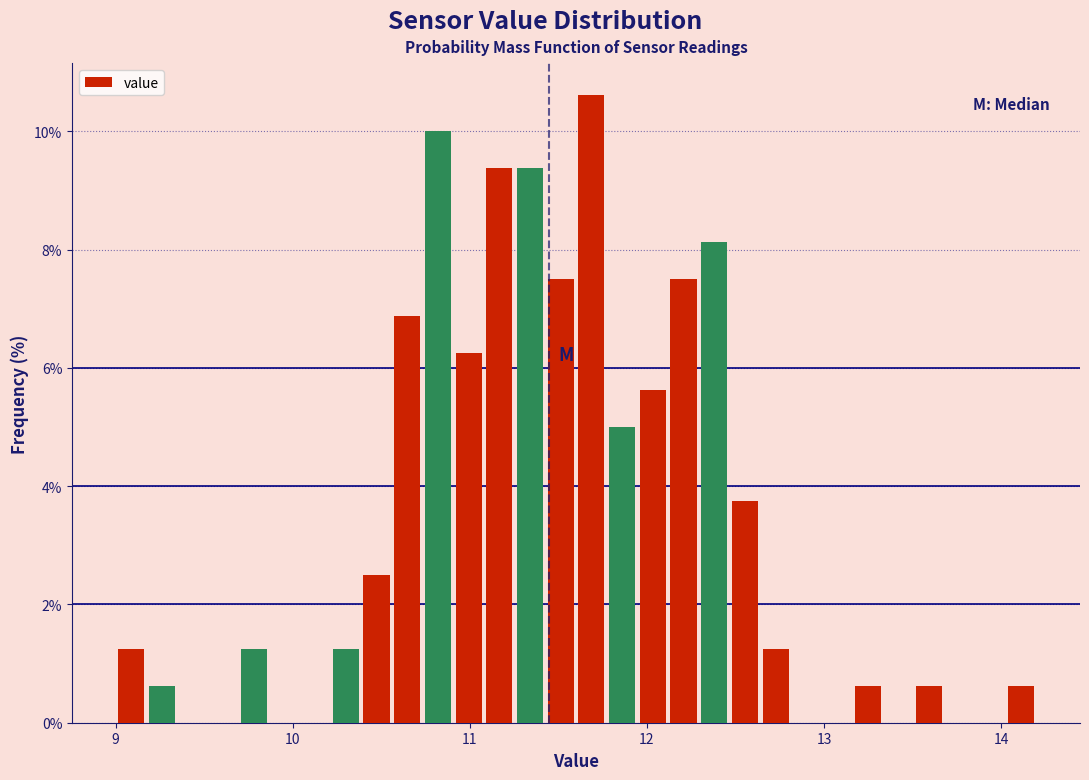

Read against the x-axis, roughly where is the centre of the tallest bar?

11.7